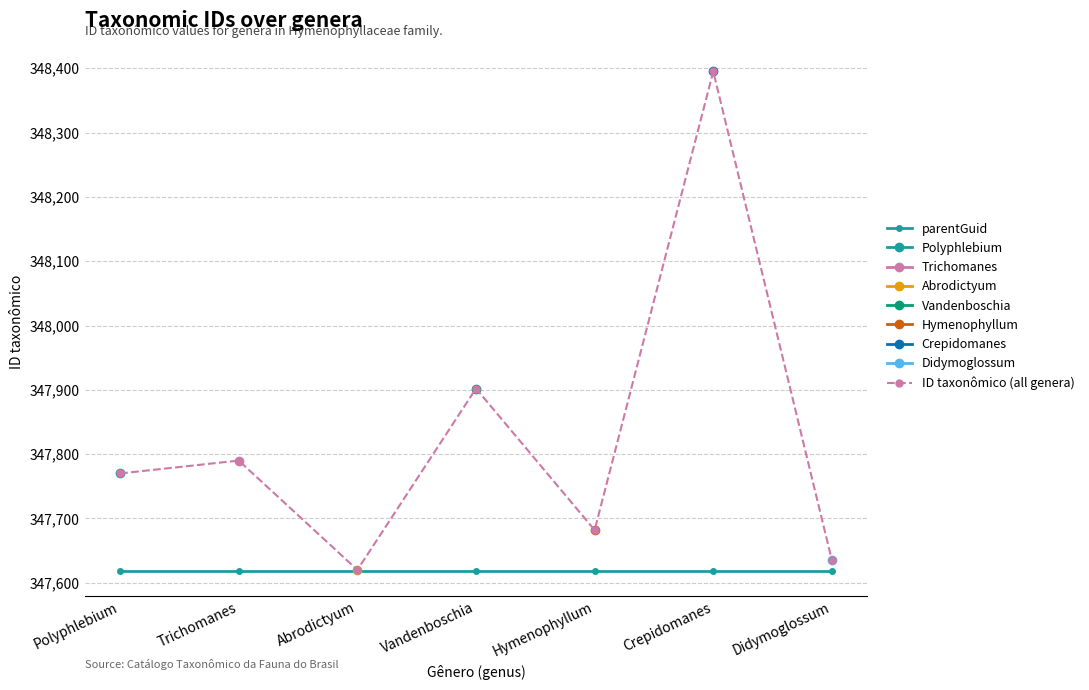

What is the difference between the maximum and minimum values in the ID taxonômico (all genera) series?

775